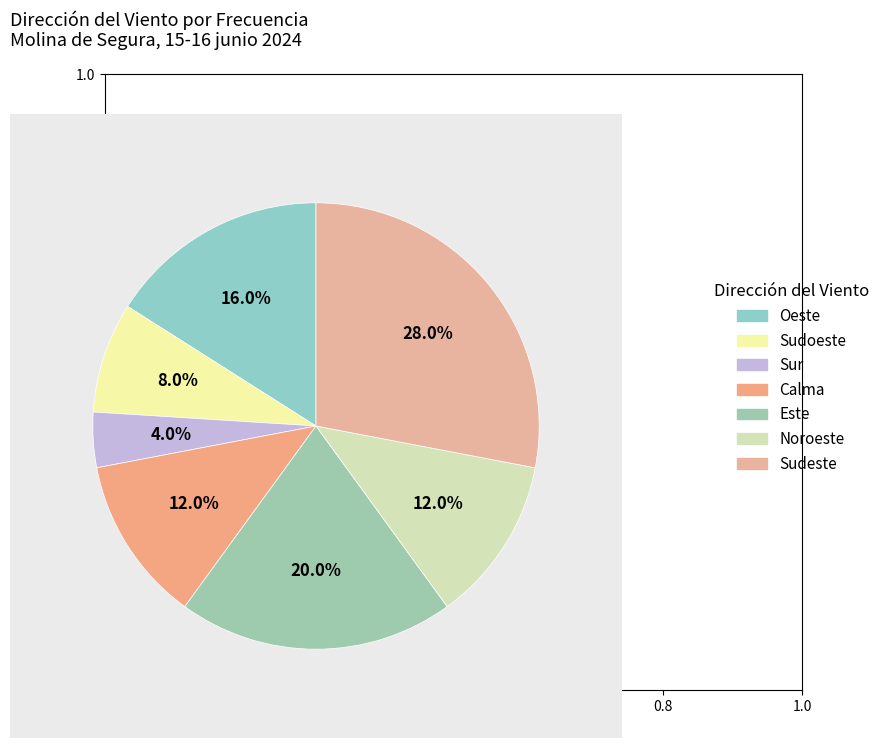

What percentage do Este and Sudeste together represent?

48.0%